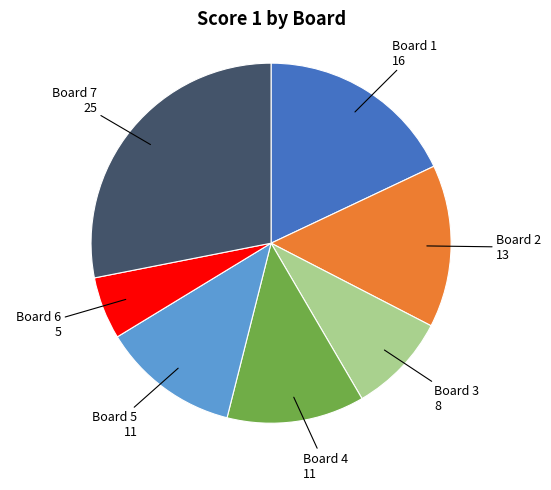

How many slices are in this pie chart?

7